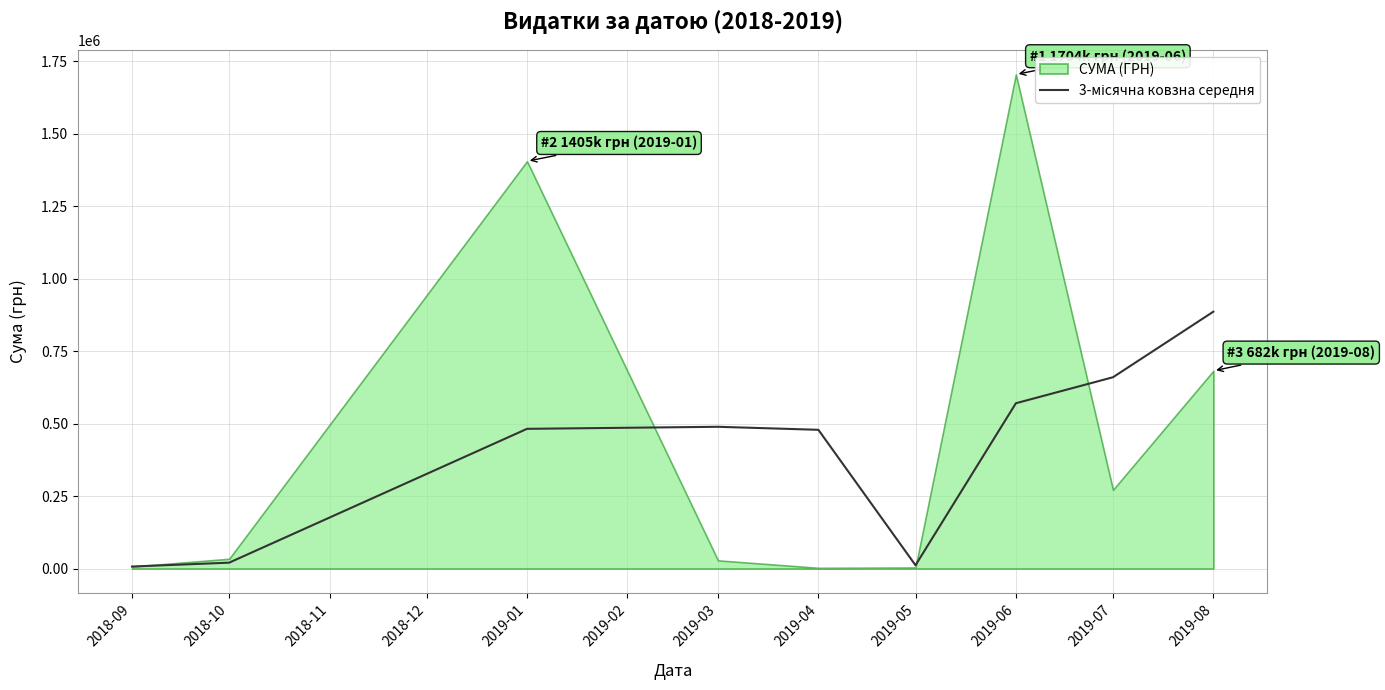

What is the difference between the values at 2018-10 and 2019-03?

468690.4